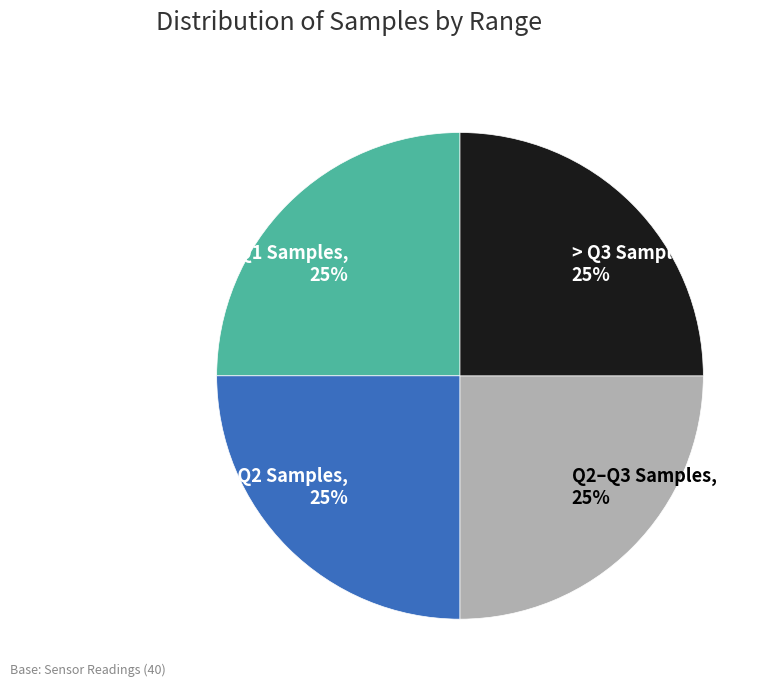

True or false: < Q1 Samples accounts for 33% of the total.

False